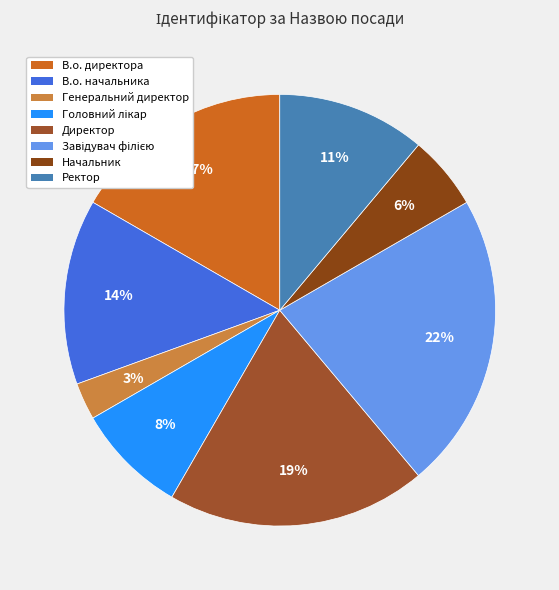

Is there a majority slice in this chart?

No